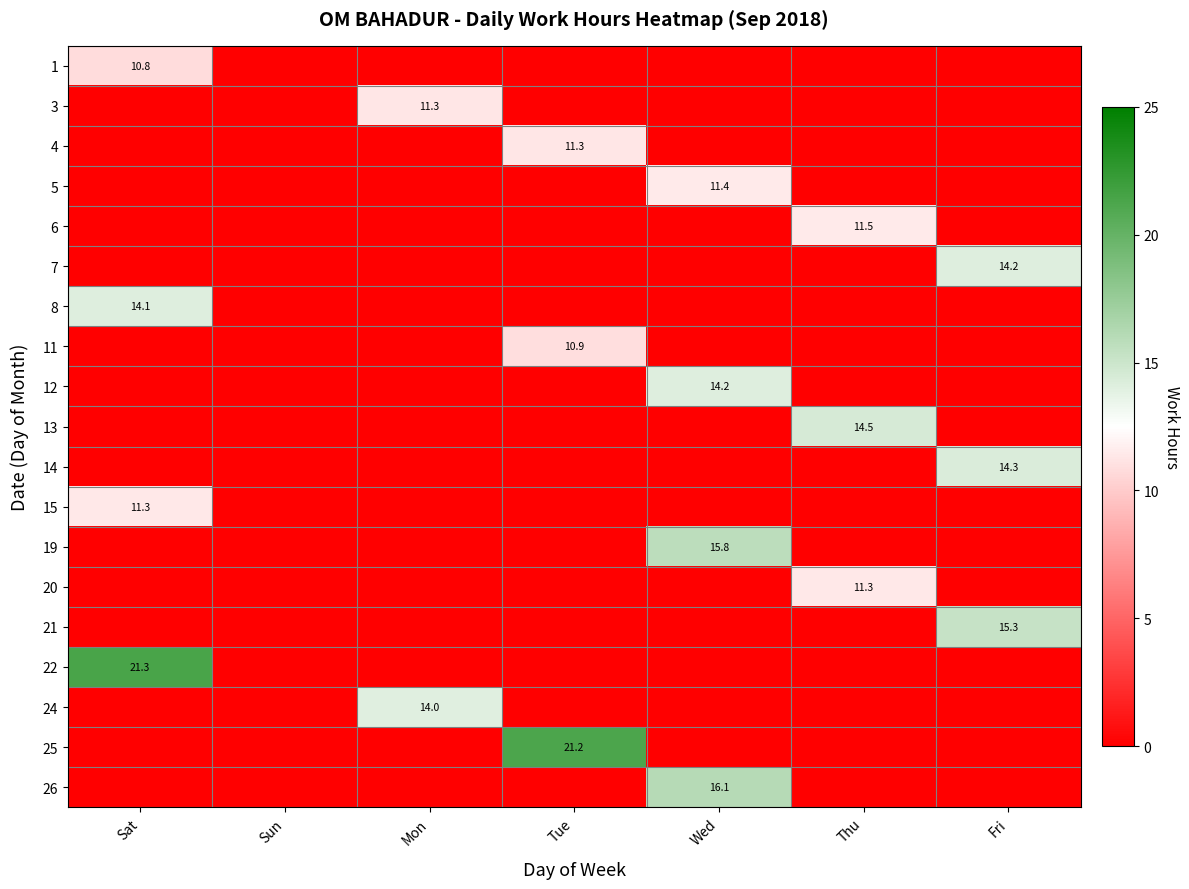

The value of 11 at Tue is 10.9. True or false?

True